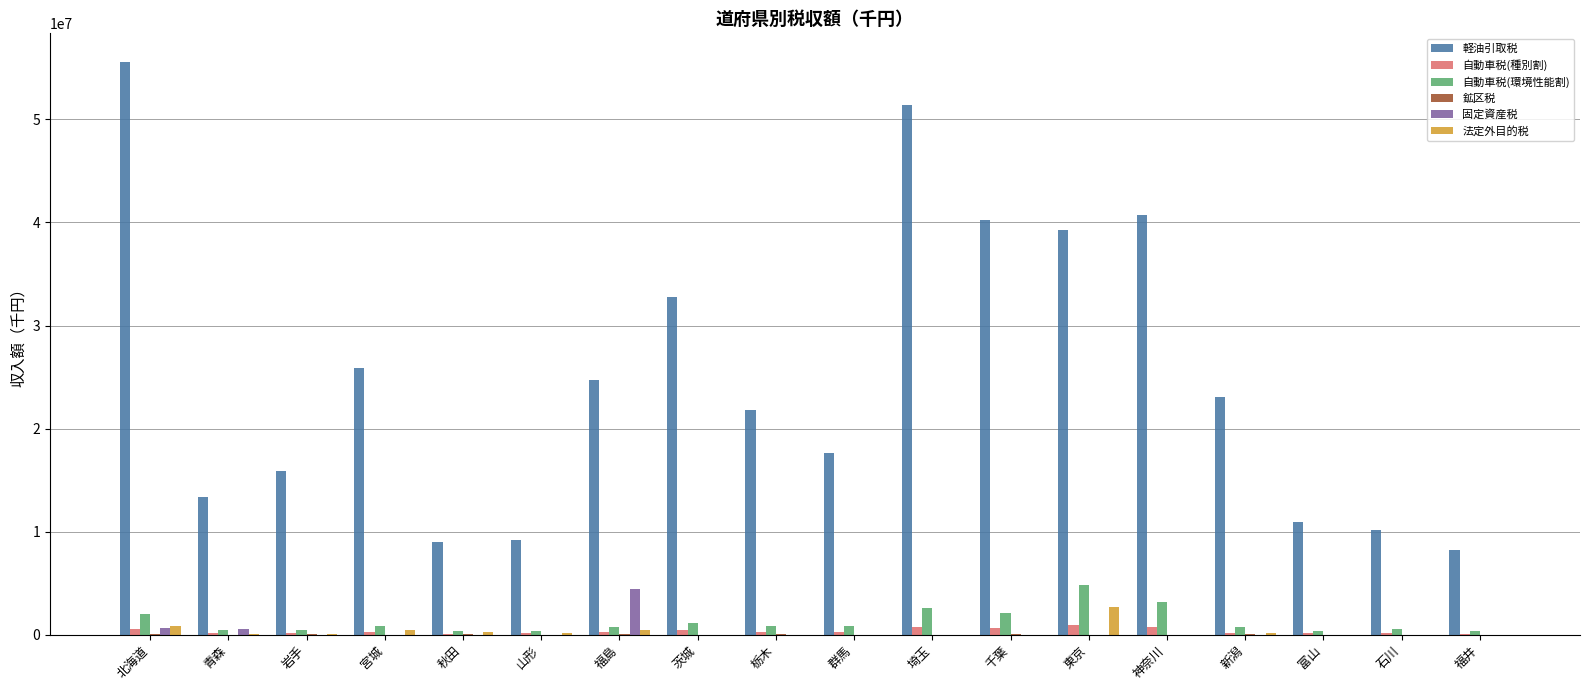

Is it true that 自動車税(環境性能割) equals 404827 at 岩手?

True